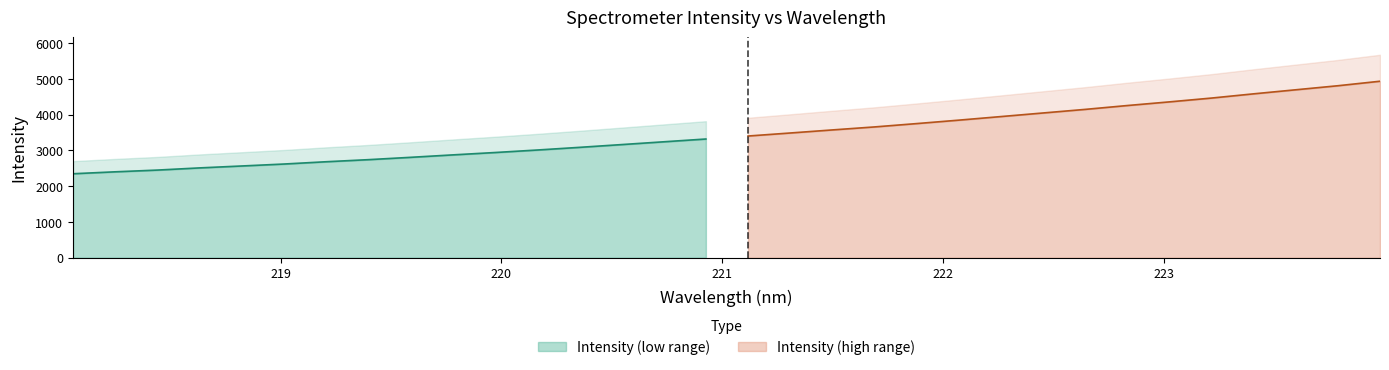

Does the chart display data point markers on the line(s)?

No